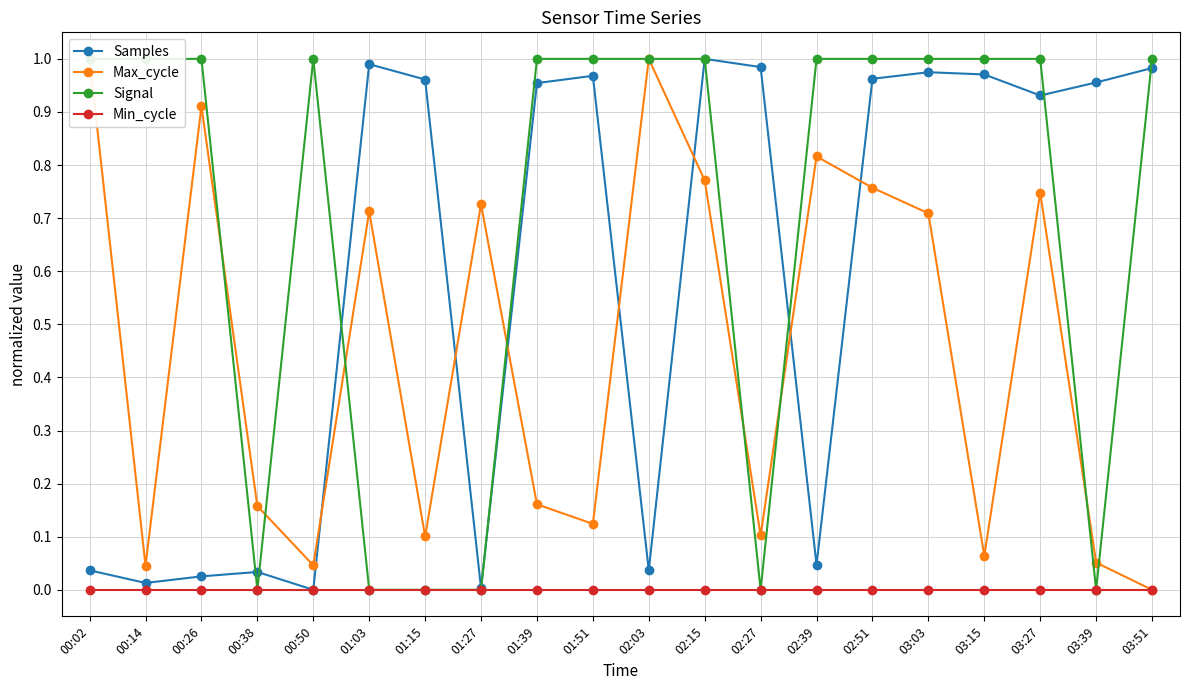

Is the value of Samples at 03:15 greater than the value of Min_cycle at 01:27?

Yes